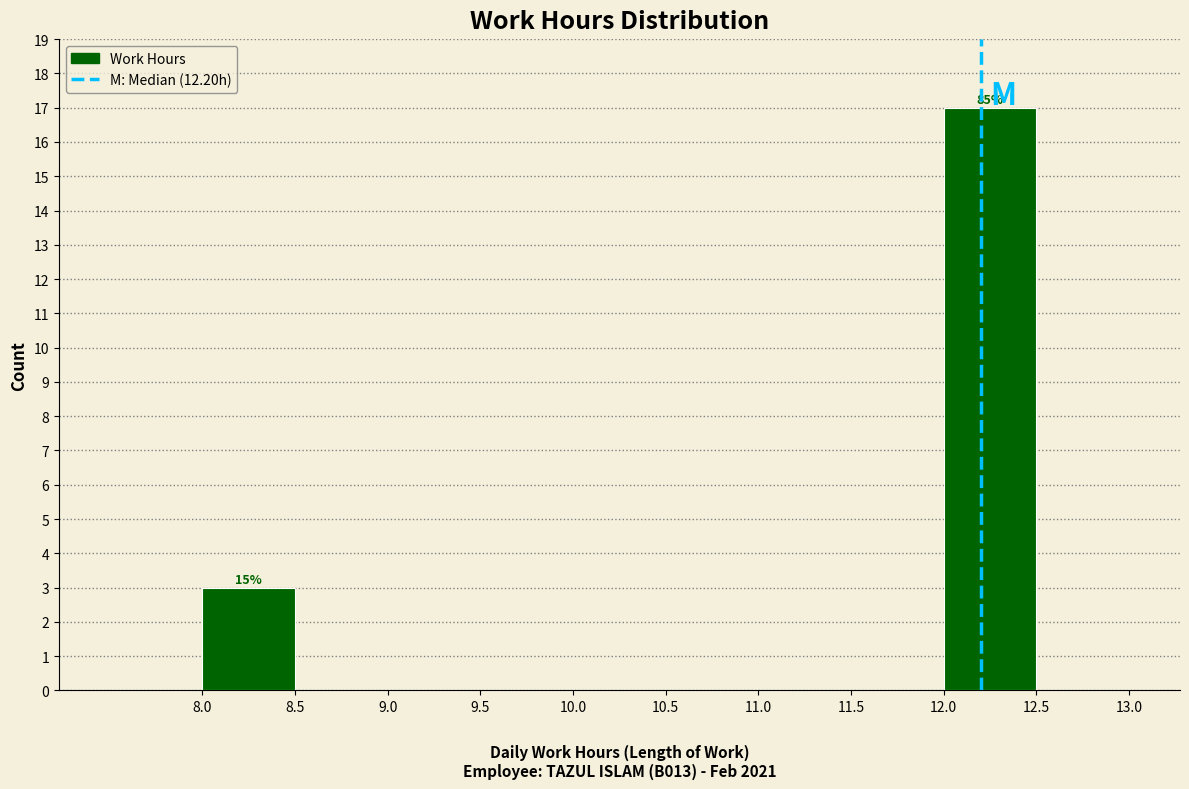

Over which range of the x-axis is the bar tallest?

12.0 to 12.5